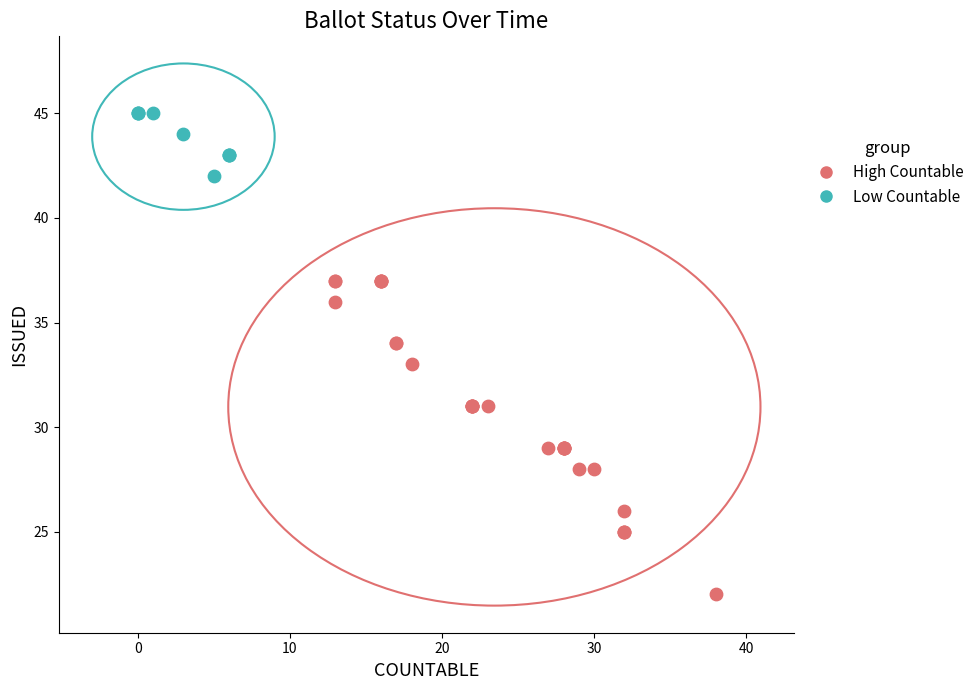

What are all the series names shown in the legend?

High Countable, Low Countable